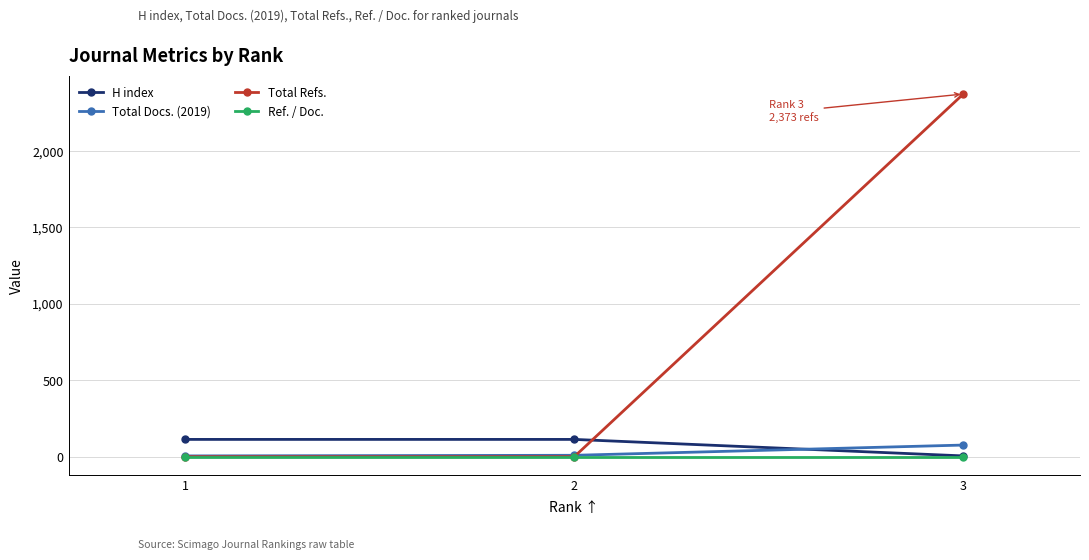

Is the value of H index at 2 greater than the value of Total Refs. at 2?

Yes